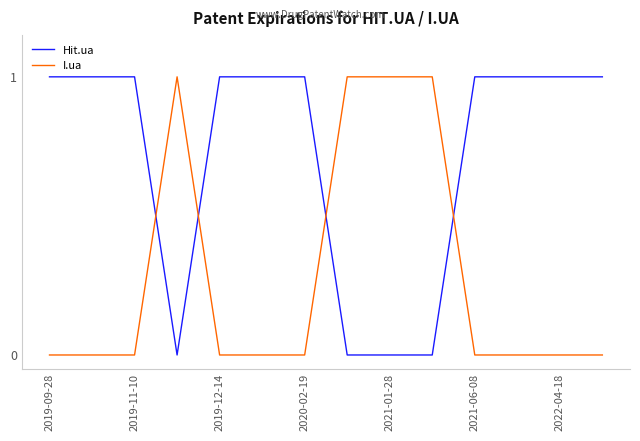

List the series in order of their overall mean, lowest first.

I.ua, Hit.ua